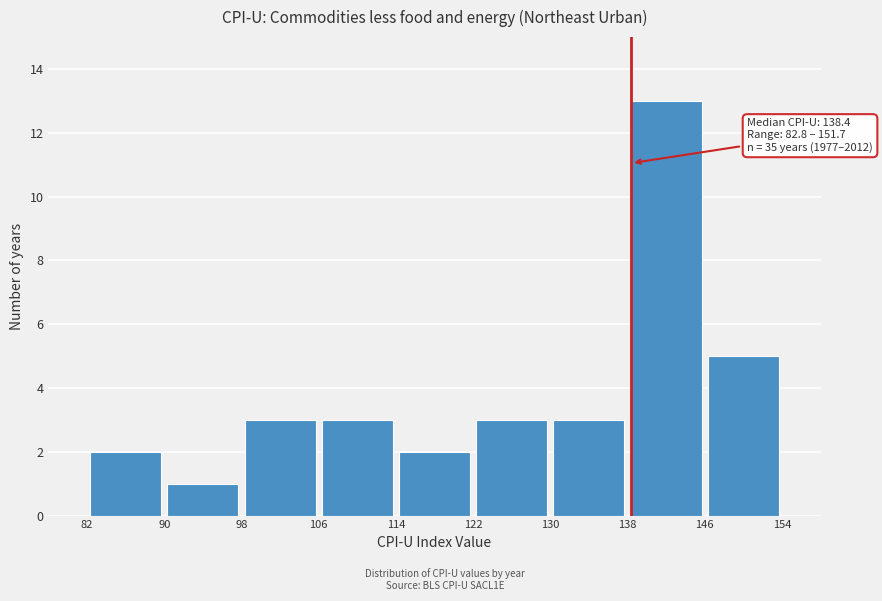

Which range on the x-axis has the tallest bar?

138 to 146